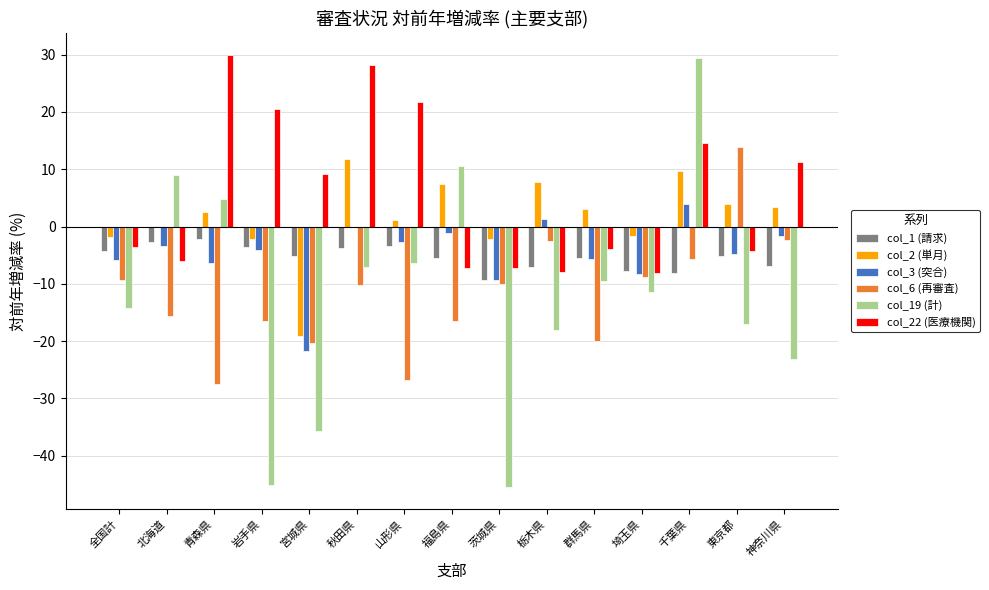

What is the average value of the col_6 (再審査) series?

-11.9